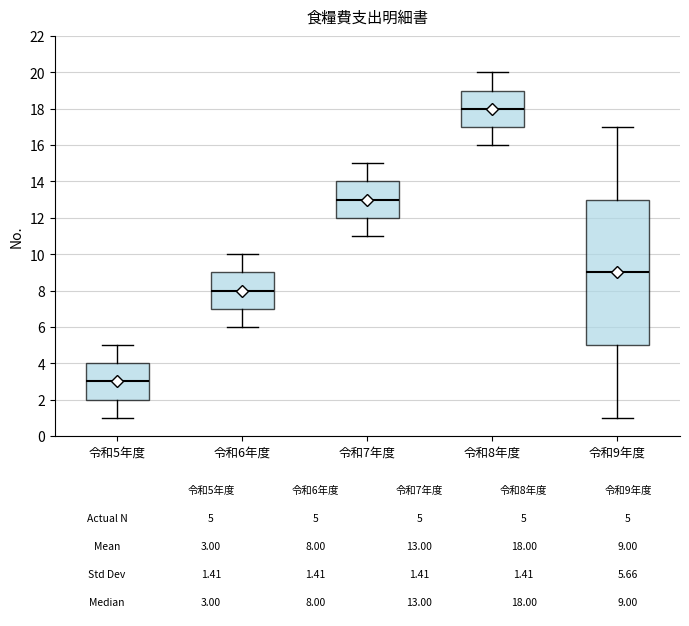

Which box's median line is the lowest?

令和5年度